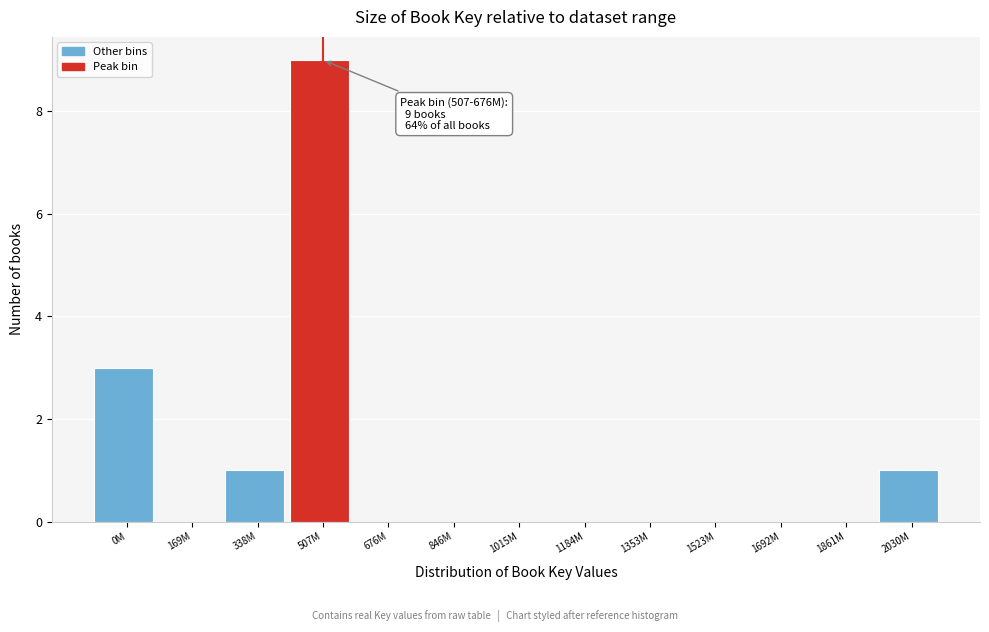

Reading left to right, what are all the values shown in this chart?

0M=3	169M=0	338M=1	507M=9	676M=0	846M=0	1015M=0	1184M=0	1353M=0	1523M=0	1692M=0	1861M=0	2030M=1